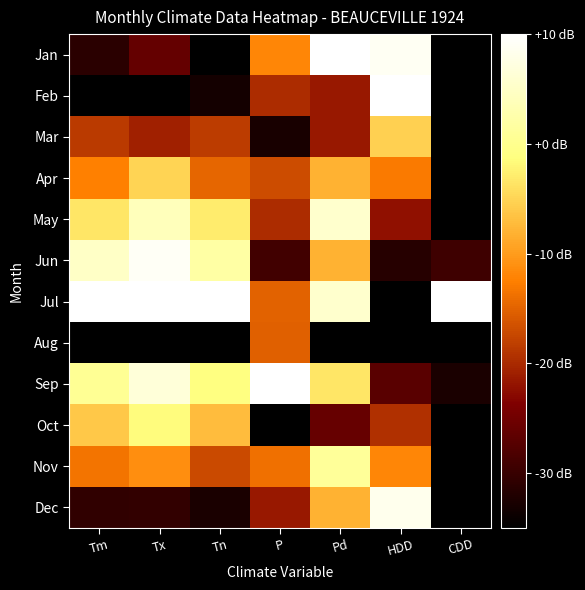

Which series changed the most between Tm and CDD?

Jun